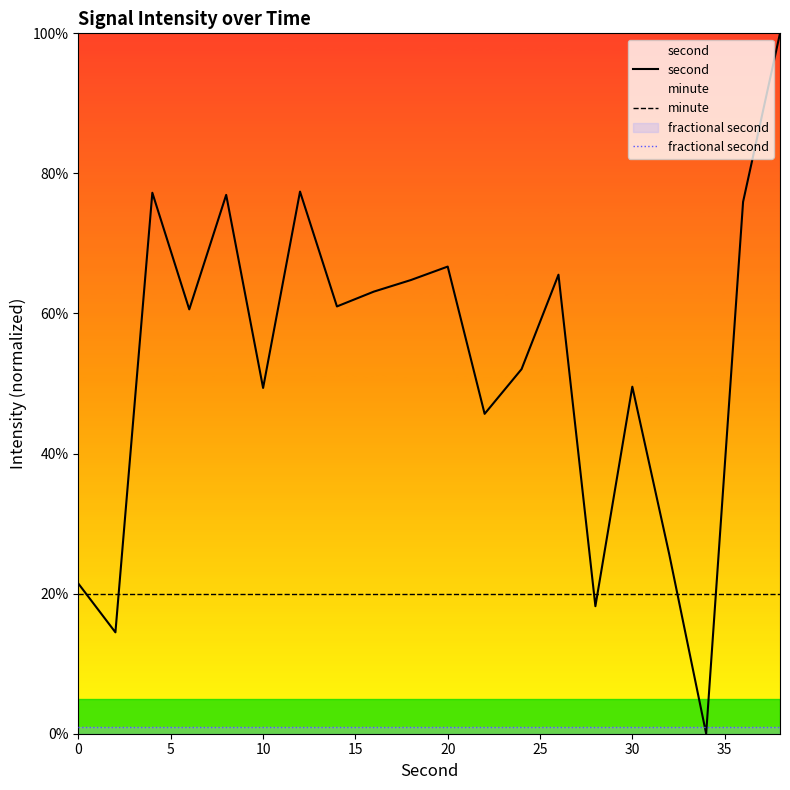

What is the value of the second point at the 3rd from the left?

77.2